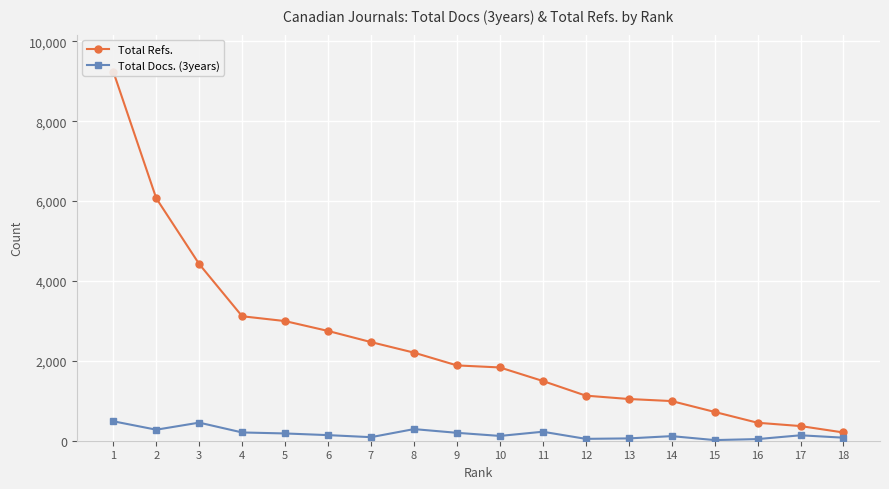

Which series has the largest range (max minus min)?

Total Refs.